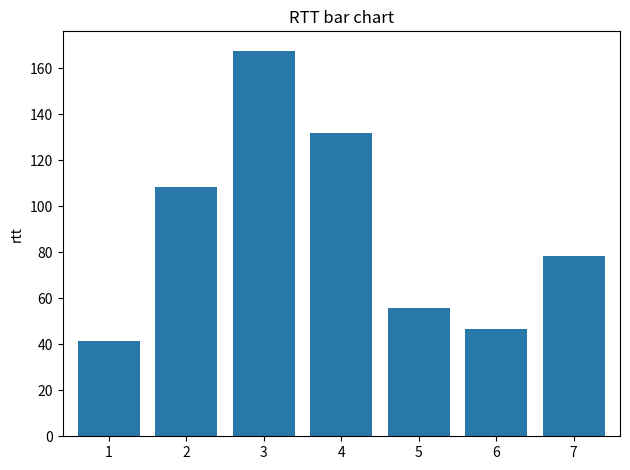

Reading right to left, extract all data points from this chart.

7=78.3	6=46.8	5=55.9	4=131.7	3=167.6	2=108.5	1=41.6